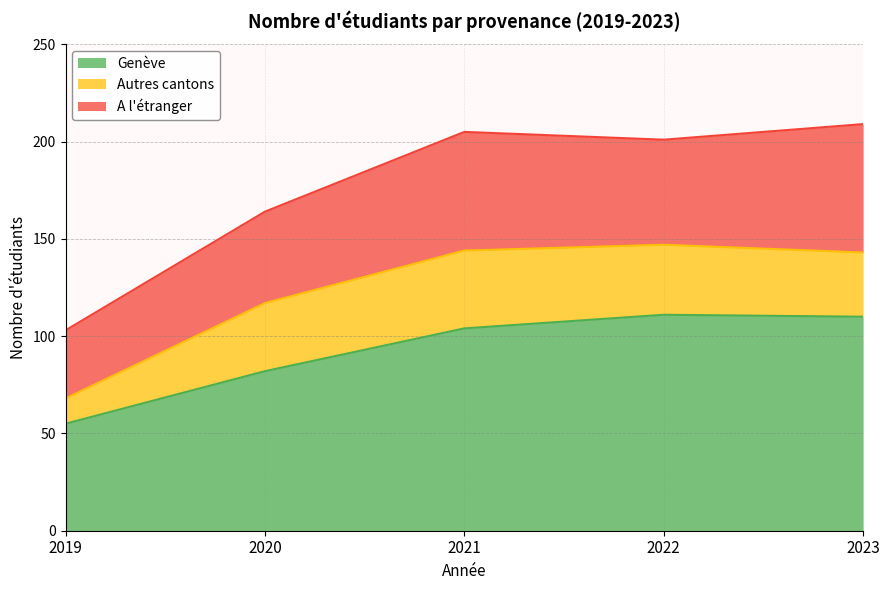

Where does the Autres cantons series first go above 35?

2021